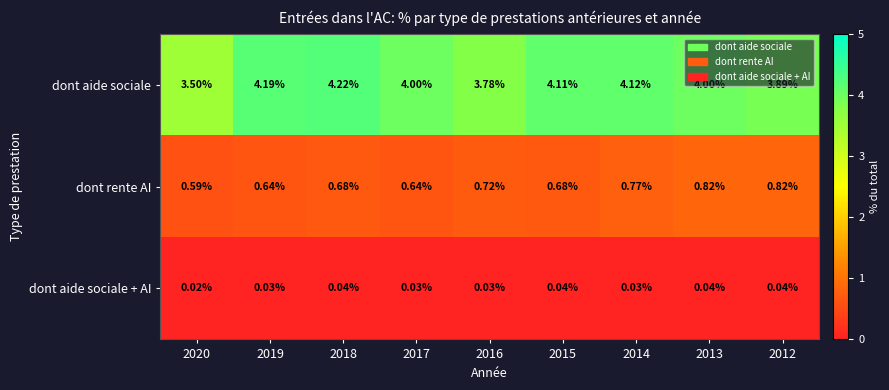

Rank the series at 2019 from highest to lowest value.

dont aide sociale, dont rente AI, dont aide sociale + AI